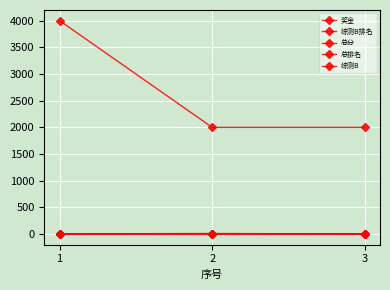

What is the value of the 综测B排名 point at the 2nd from the left?

1.0